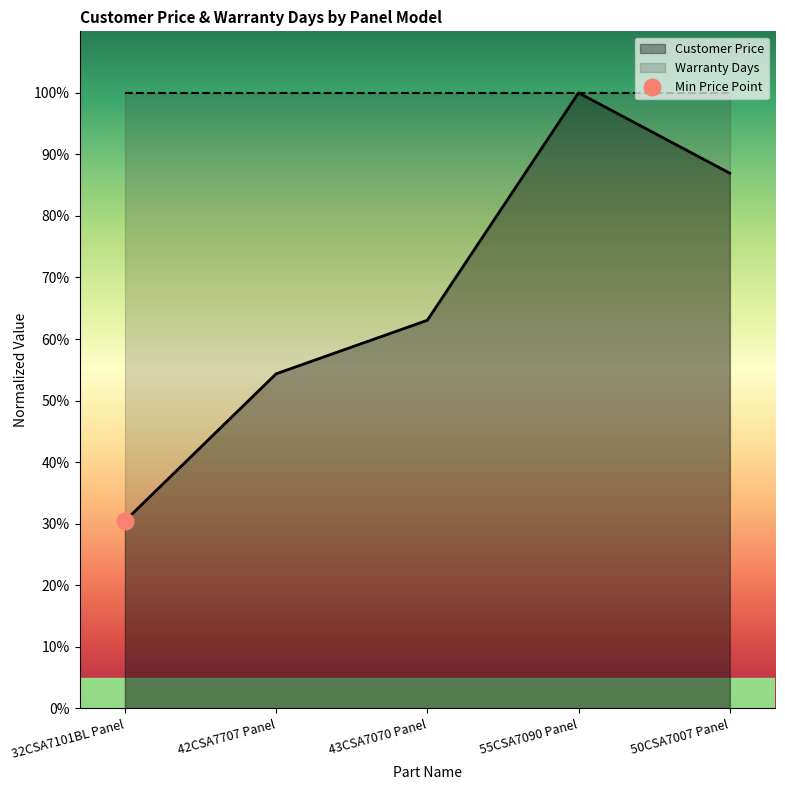

At which label does the data first exceed 63?

43CSA7070 Panel